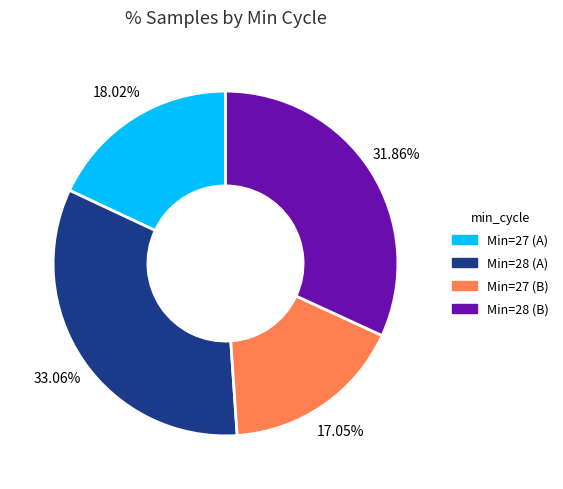

Is there a majority slice in this chart?

No